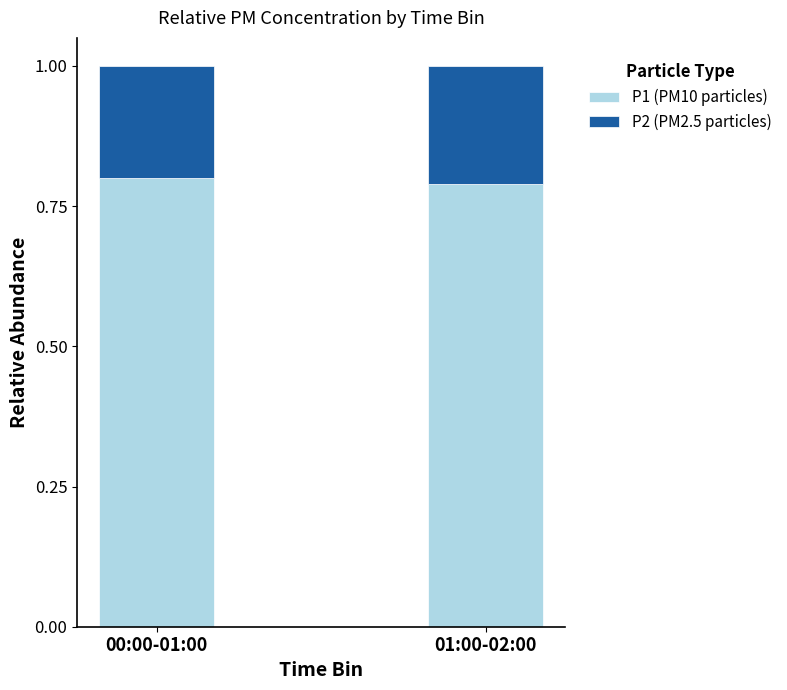

True or false: P1 (PM10 particles) has a value of 0.8 at 01:00-02:00.

True